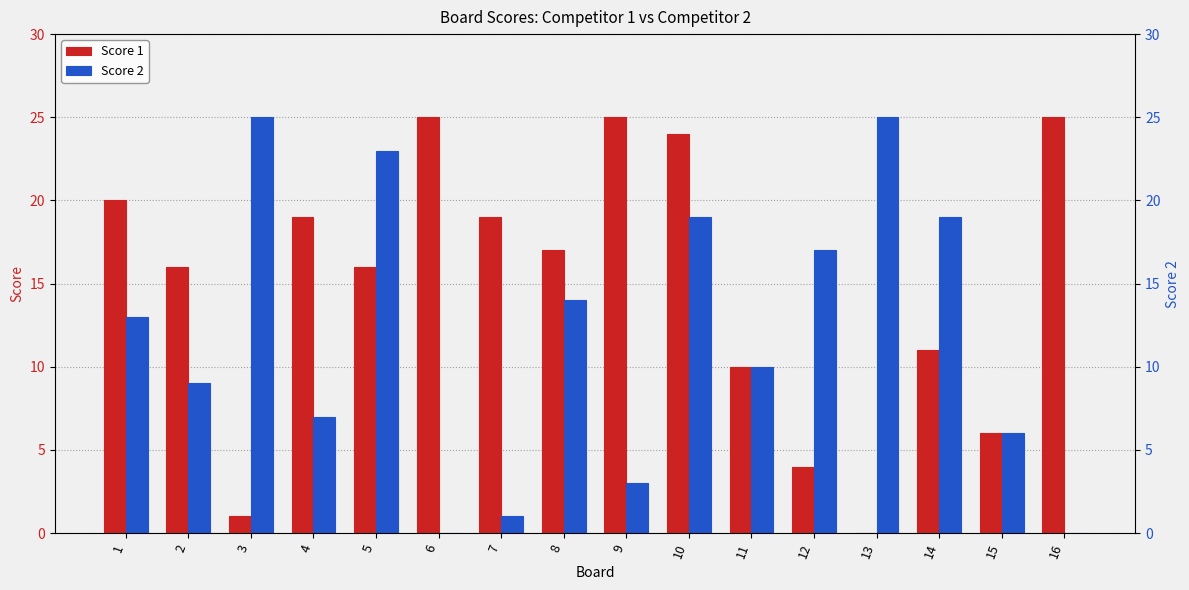

Are the bars horizontal?

No